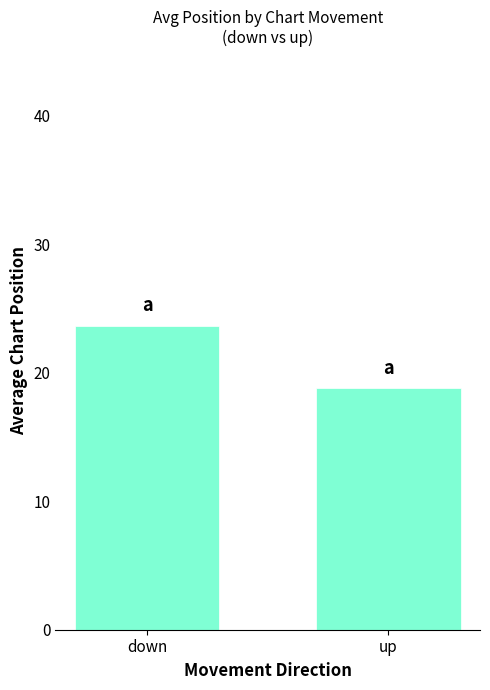

List the labels in order of value, largest first.

down, up